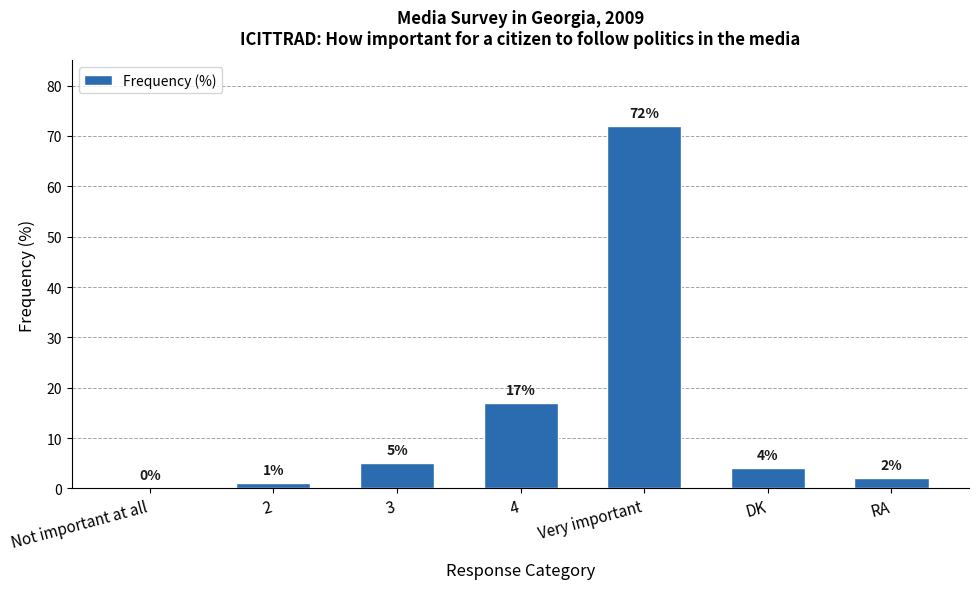

Which label corresponds to the largest value in the chart?

Very important